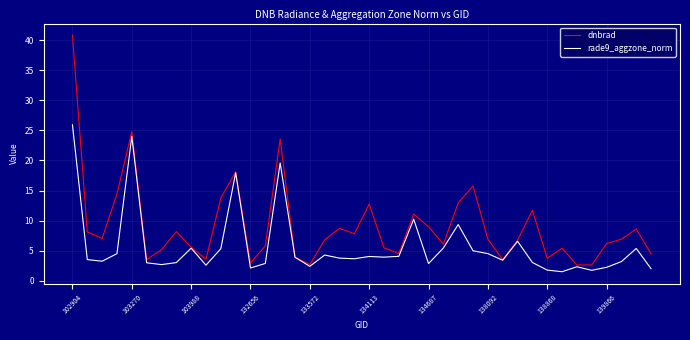

Rank the series by their average value, from highest to lowest.

dnbrad, rade9_aggzone_norm